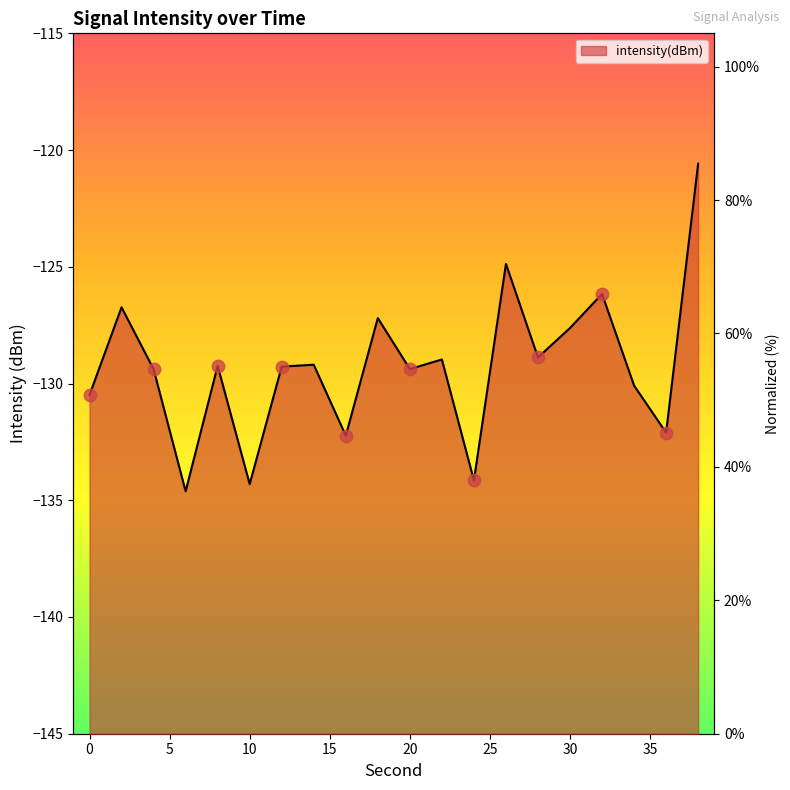

Approximately how many times larger is the value at 34 compared to 20?

1.0